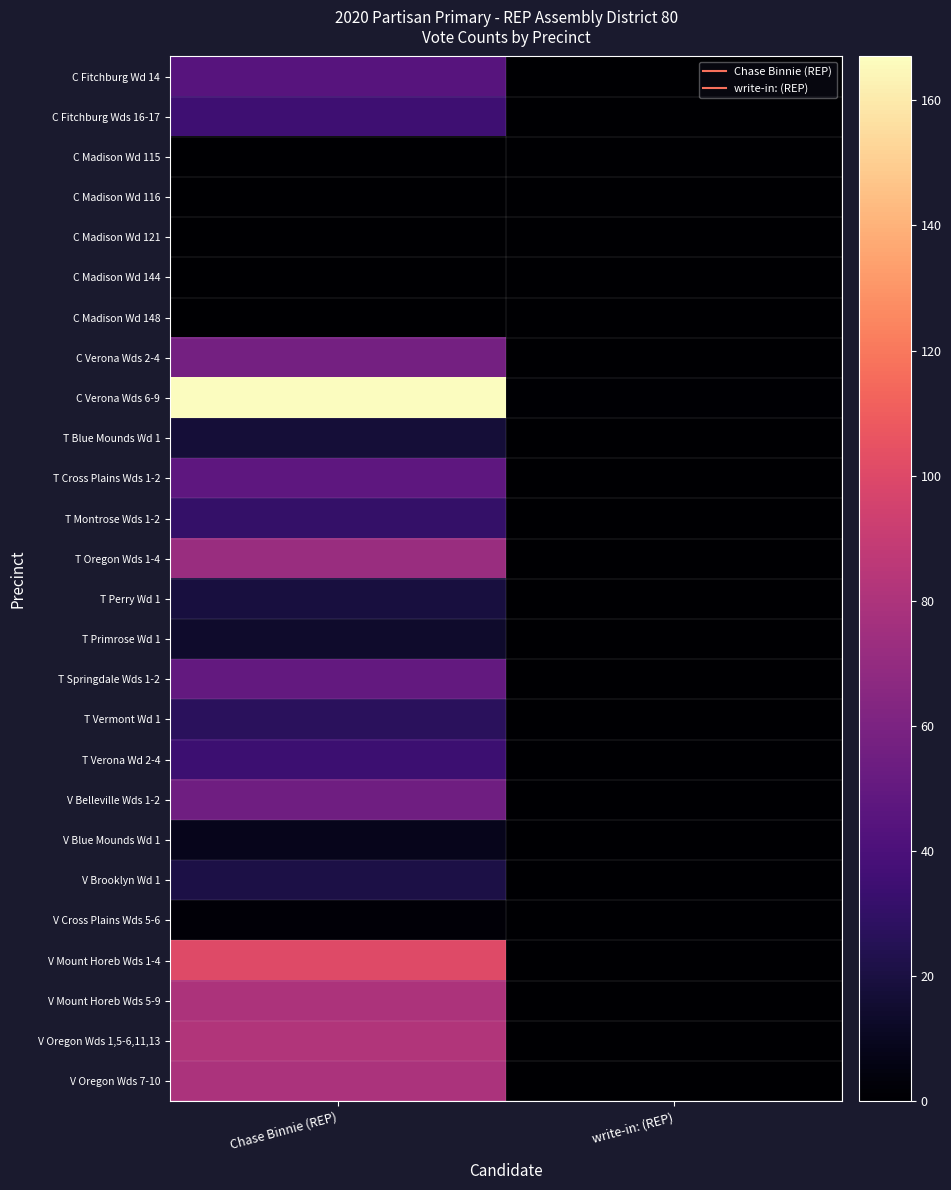

Count the number of data series in this chart.

26